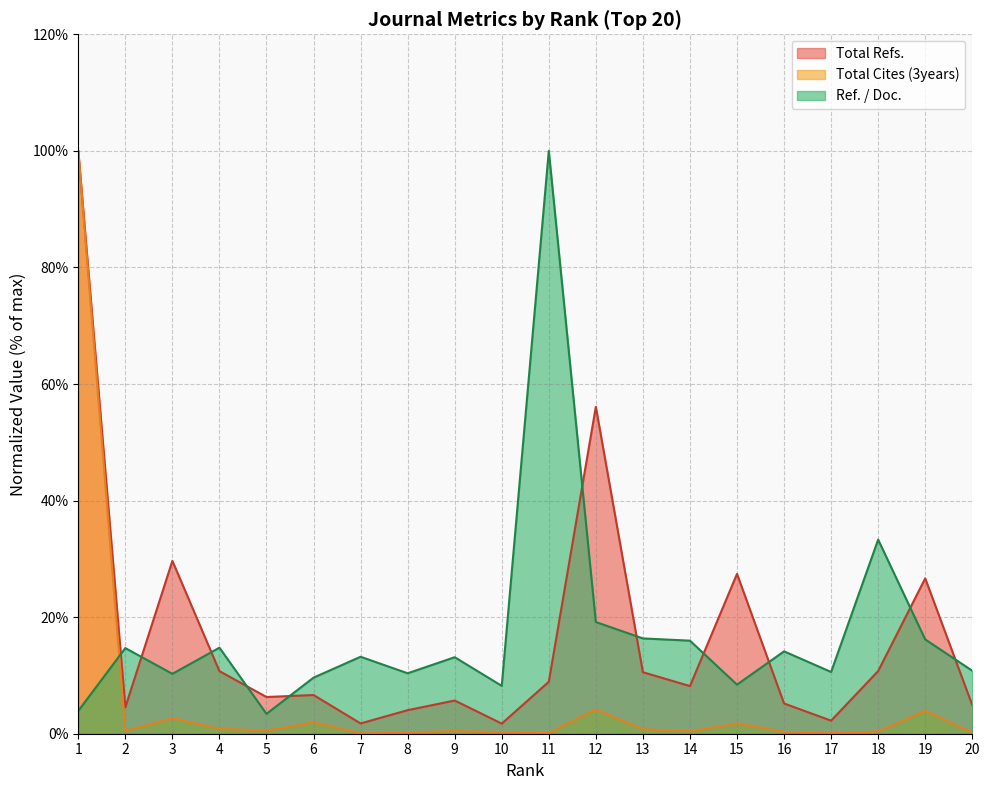

Between which two adjacent categories do Total Refs. and Ref. / Doc. first intersect?

1 and 2